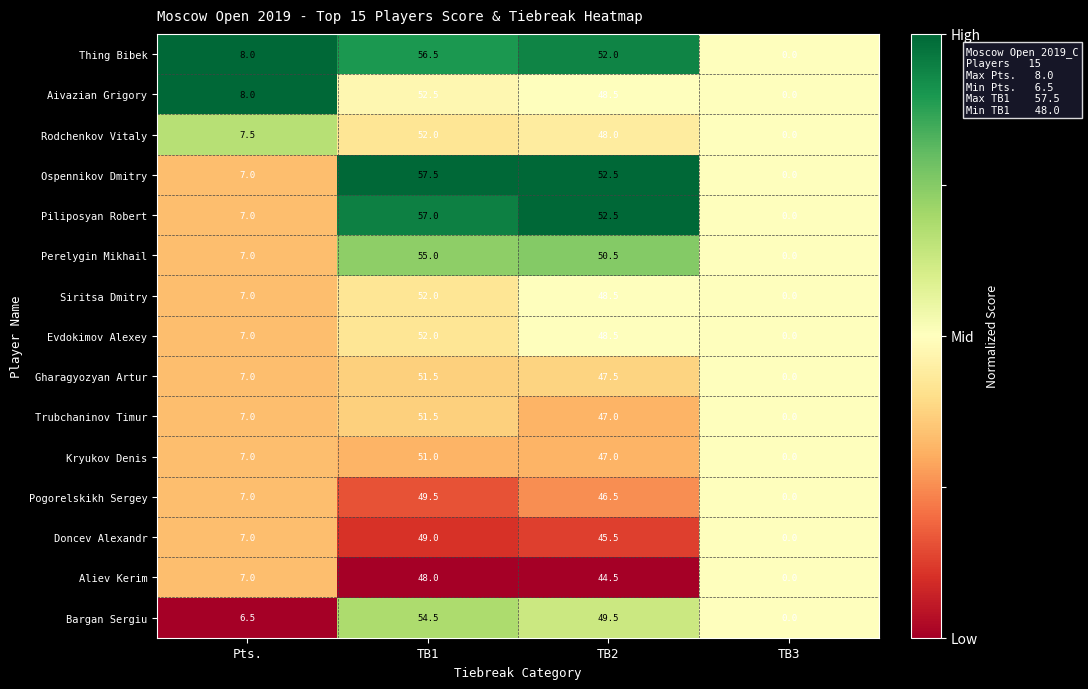

What is the sum of all Evdokimov Alexey values?

107.5